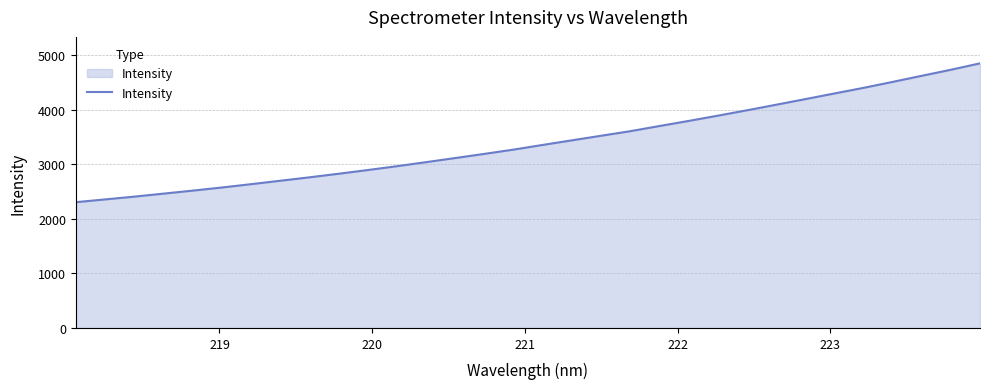

True or false: there are more than 1 points higher than both neighbors.

False